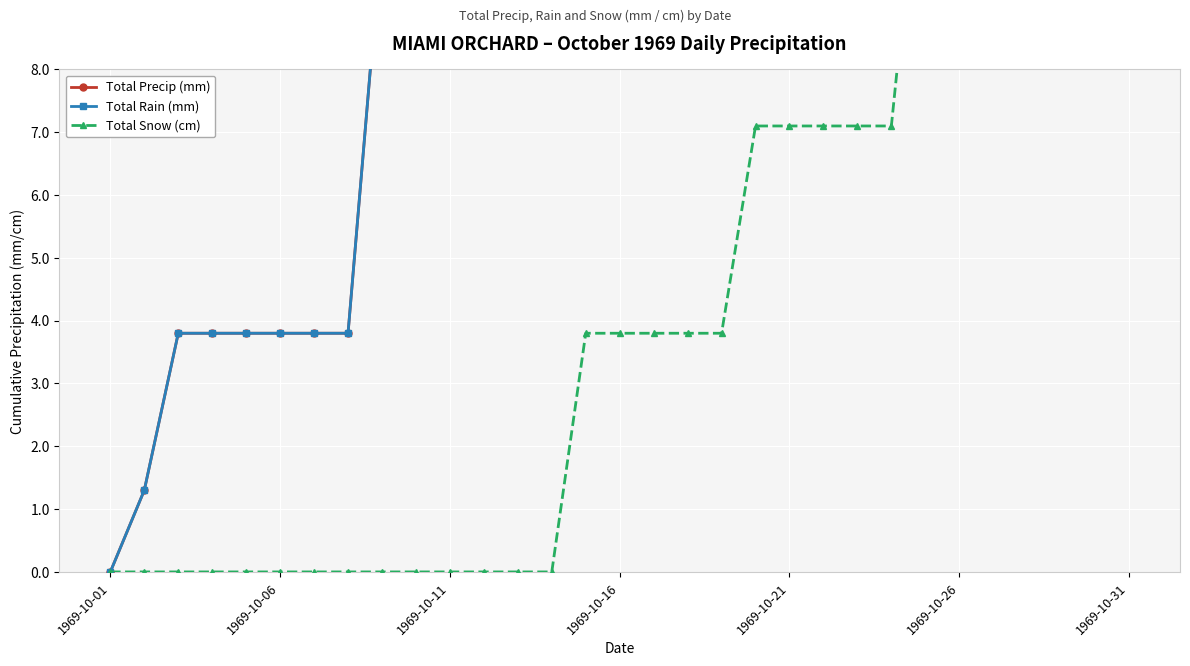

What is the difference between the maximum and minimum values in the Total Snow (cm) series?

12.4